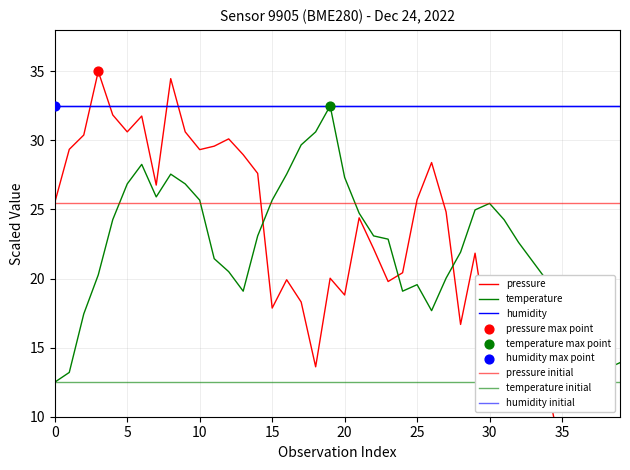

Which series contains the highest Y value?

pressure